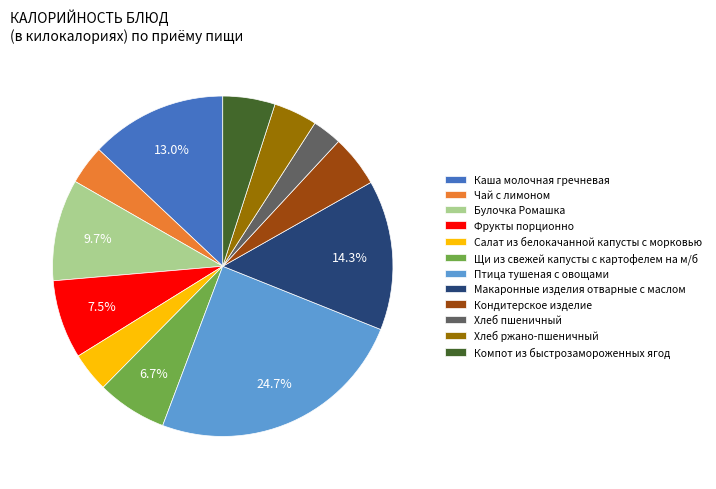

True or false: Кондитерское изделие accounts for 15% of the total.

False